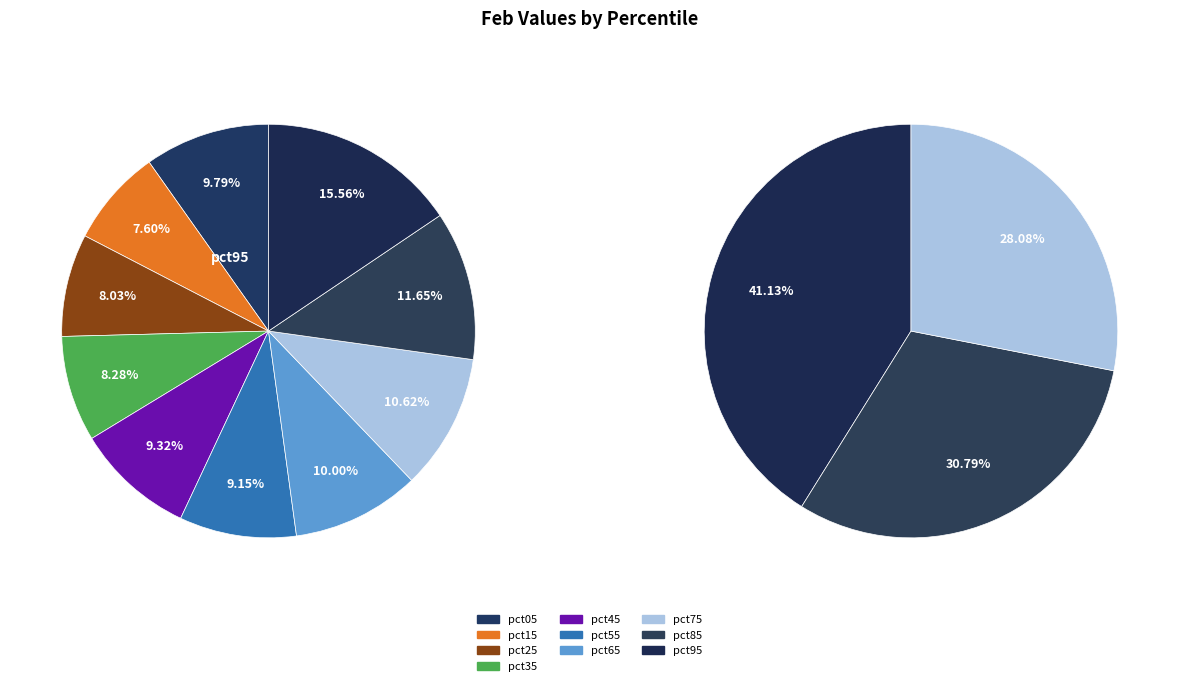

Between pct35 and pct85, which is larger?

pct85